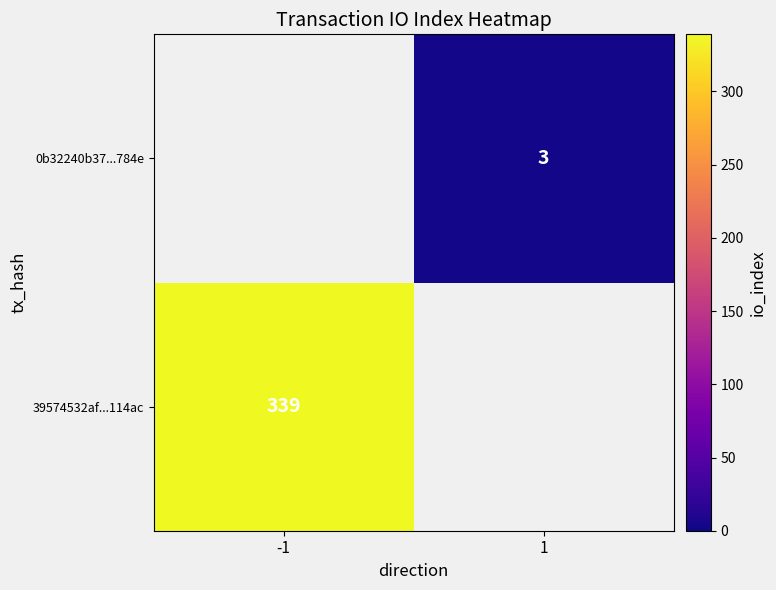

Which label corresponds to the smallest value in the chart?

1